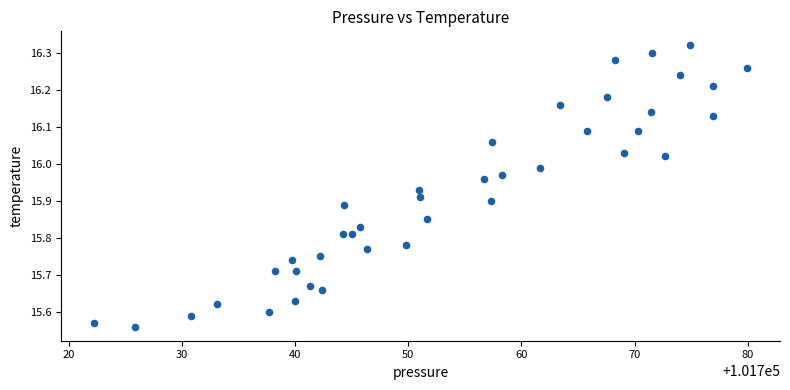

What is the range of X values (max minus min)?

57.8